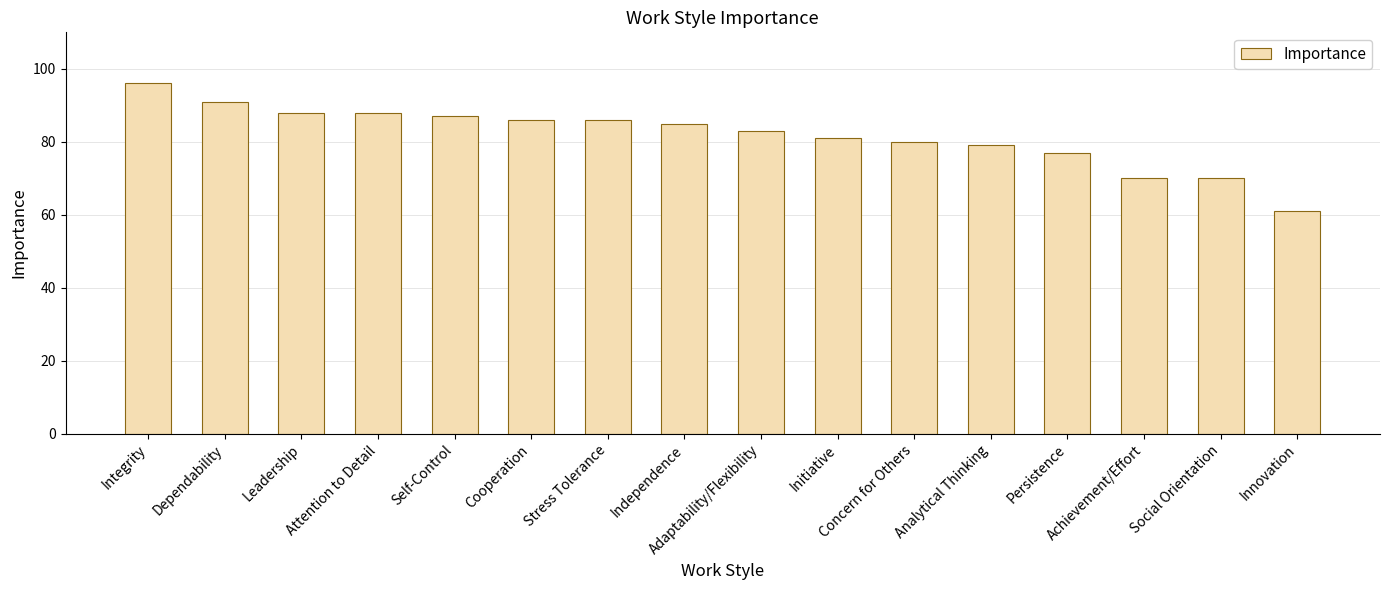

What is the sum of all values?

1308